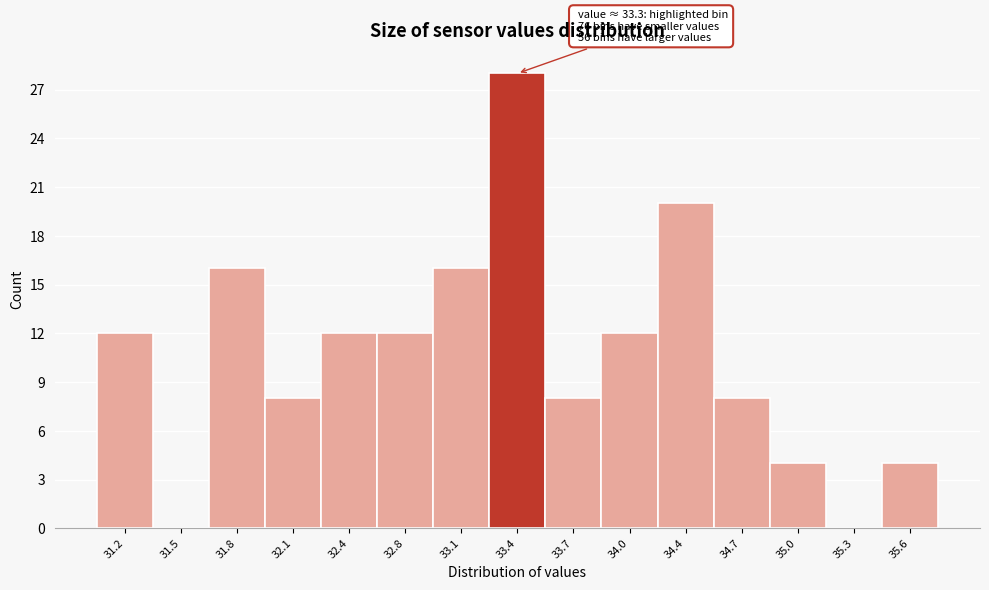

Over which range of the x-axis is the bar tallest?

33.24 to 33.56